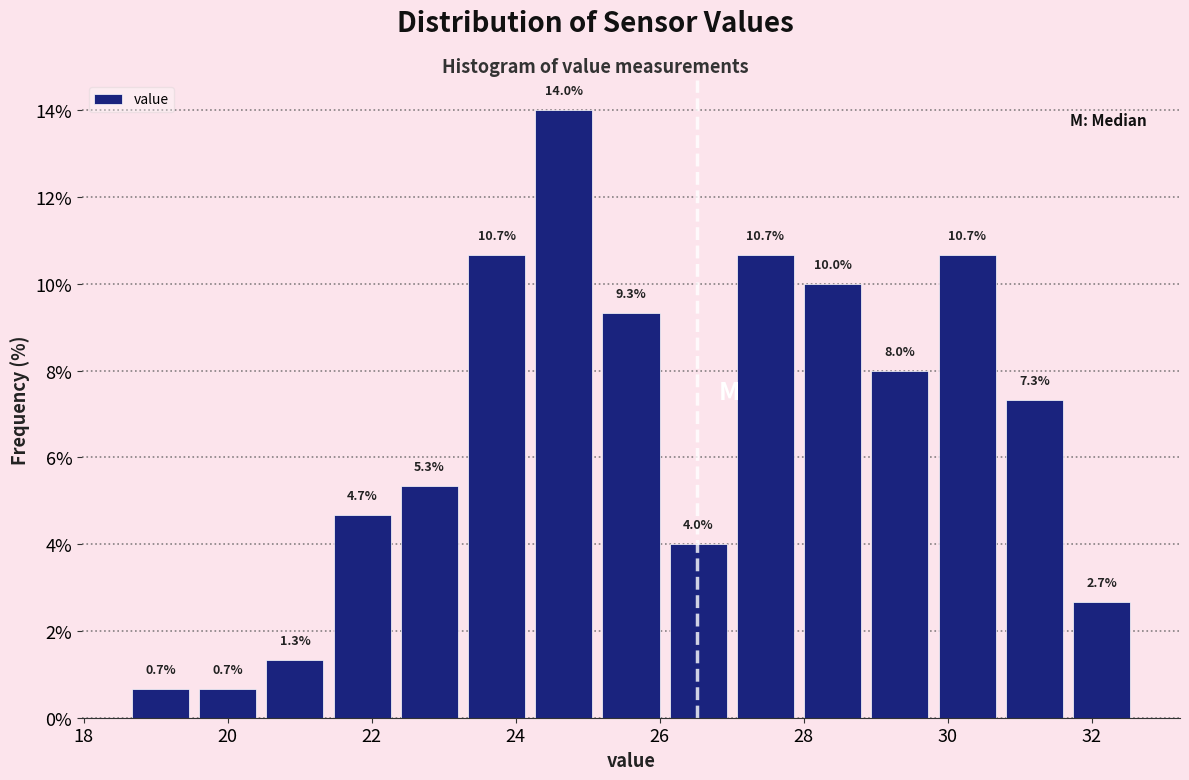

Over which range of the x-axis is the bar tallest?

24.2 to 25.2